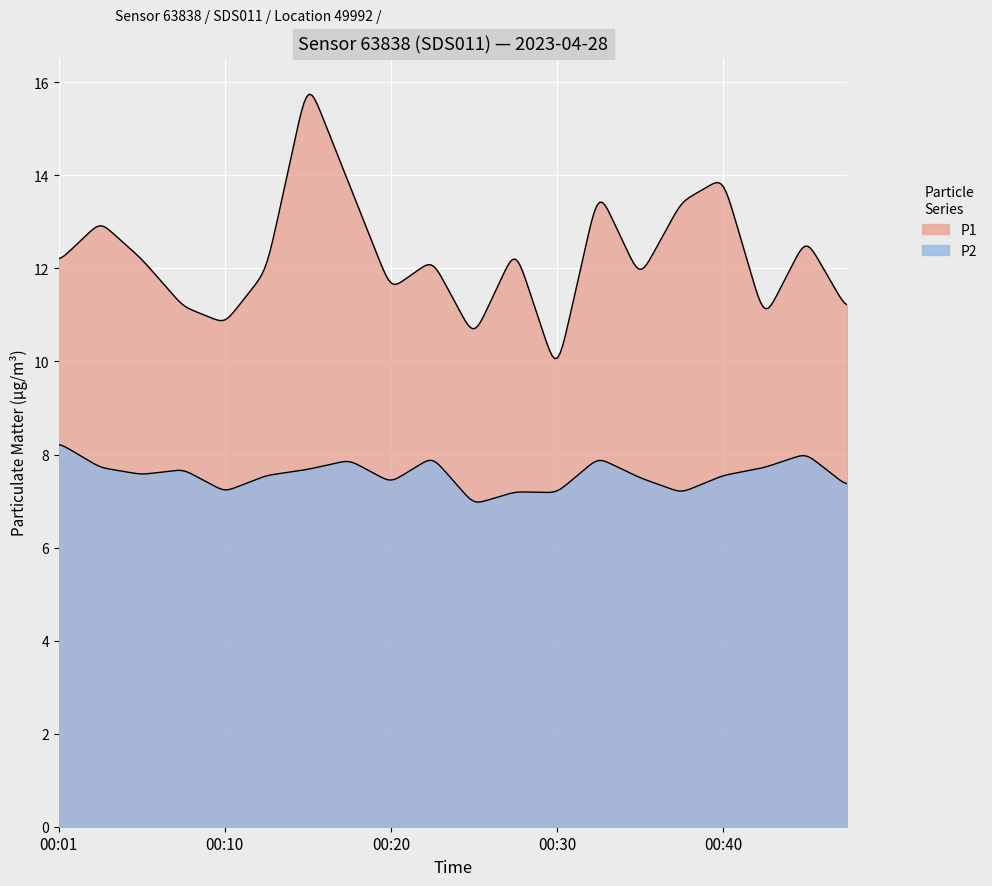

What is the average value of the P1 series?

12.3